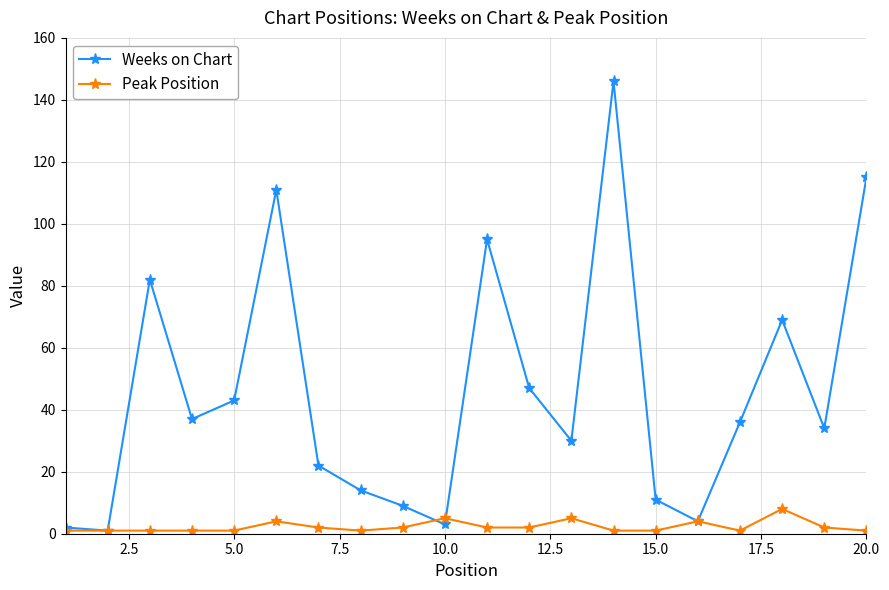

List the series in order of their overall mean, lowest first.

Peak Position, Weeks on Chart